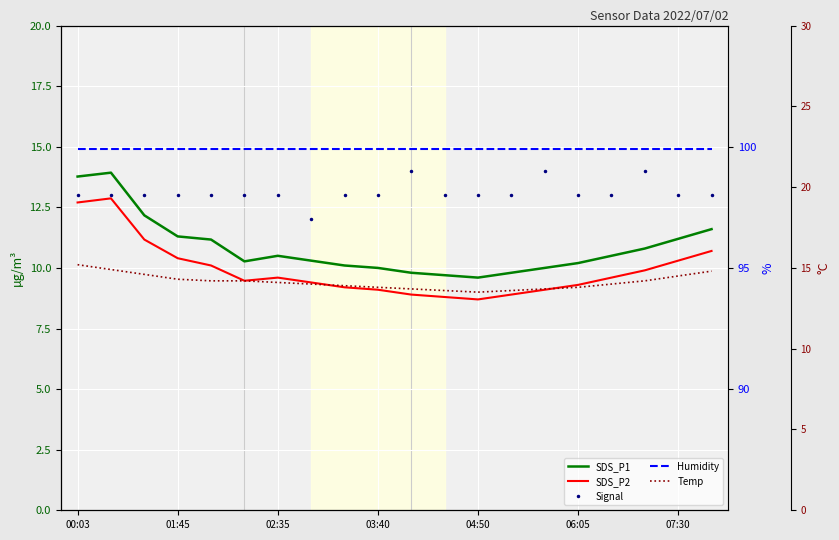

Where is Humidity nearest to the value 99?

00:03